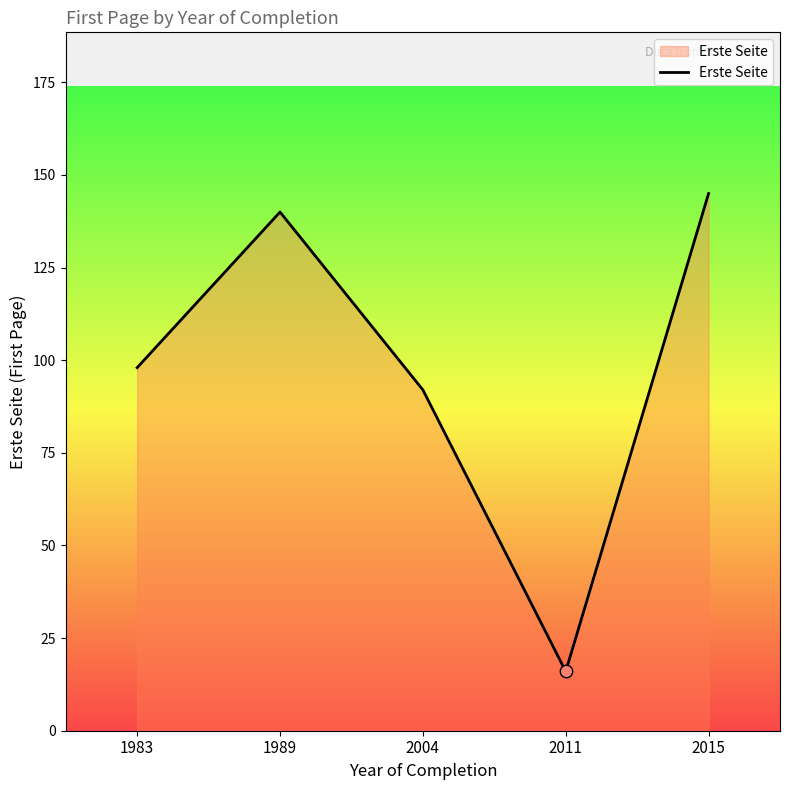

What is the change in value from 1983 to 1989?

+42